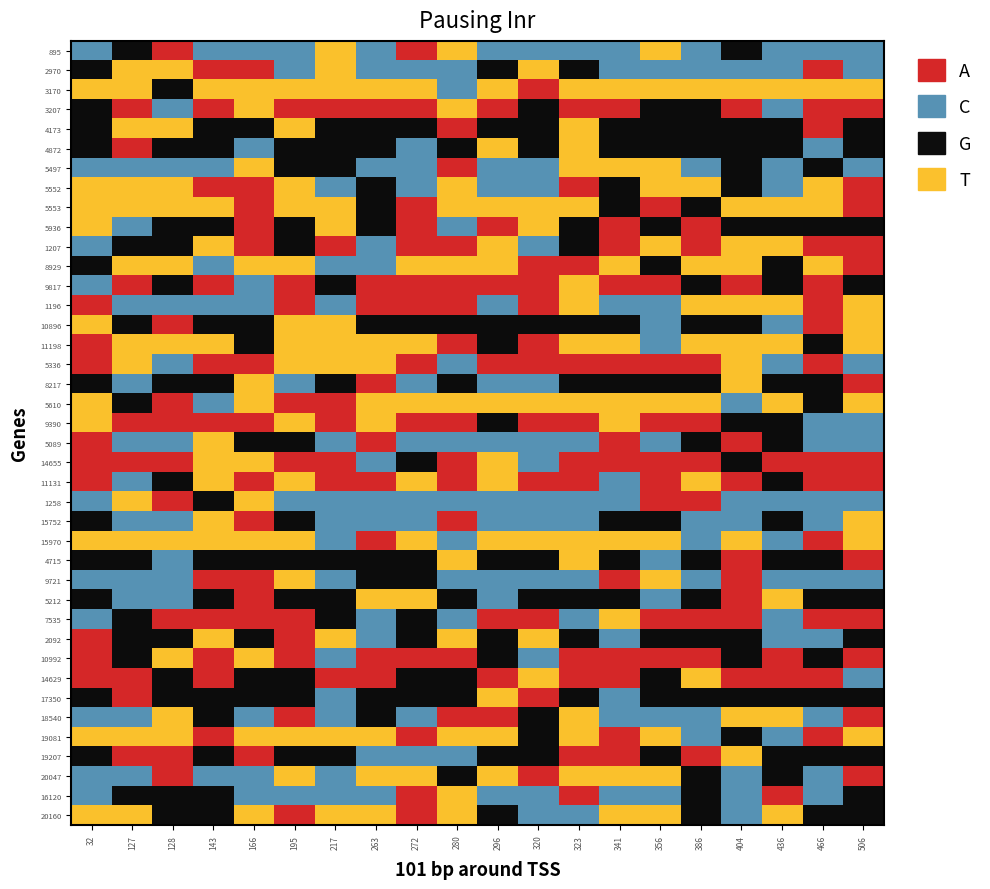

What is the minimum value shown in the chart?

32